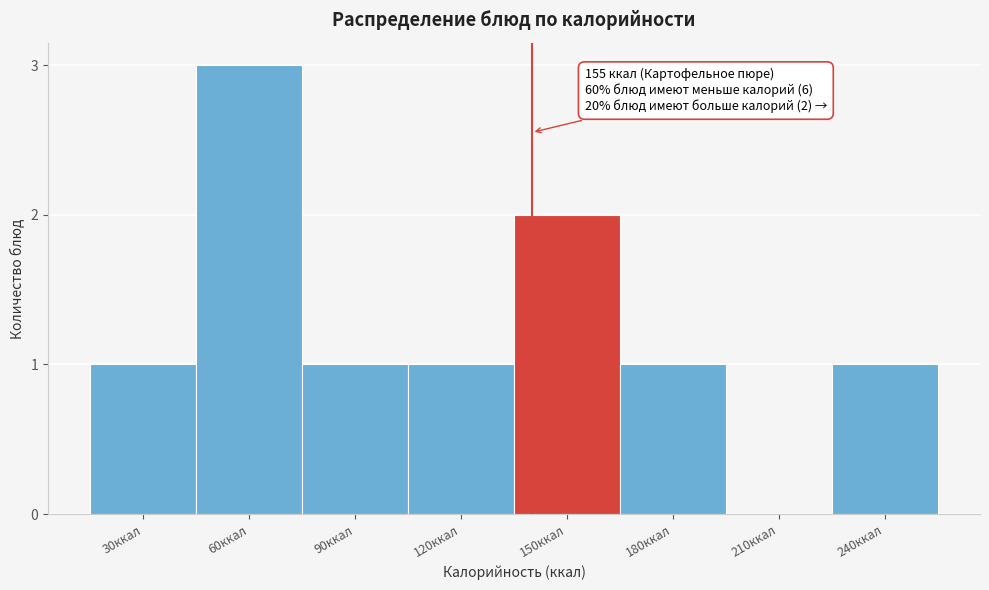

Reading left to right, transcribe all the data shown in this chart.

30ккал=1	60ккал=3	90ккал=1	120ккал=1	150ккал=2	180ккал=1	210ккал=0	240ккал=1